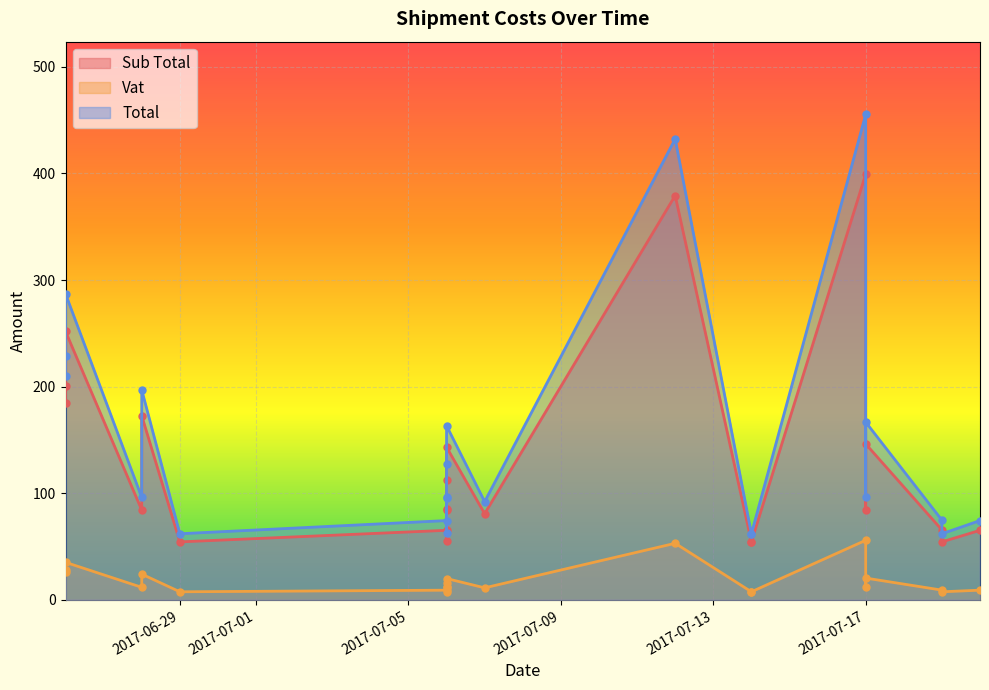

How many data points in Total are less than 96?

10